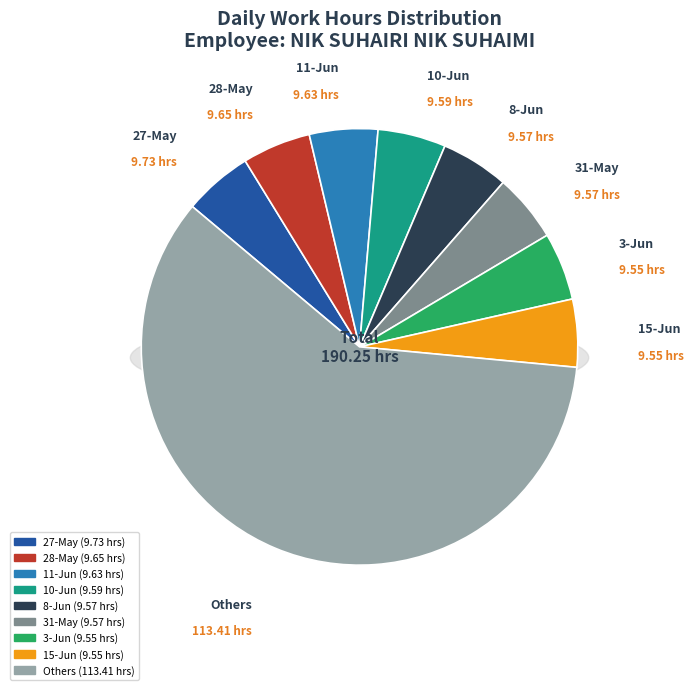

What percentage is the 17-Jun slice, to the nearest percent?

5%